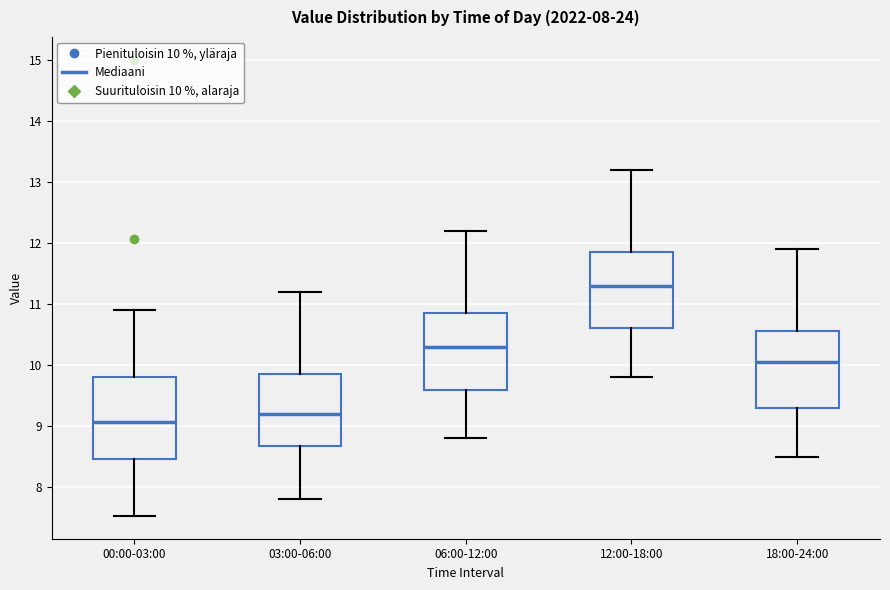

Which box's median line is the lowest?

00:00-03:00